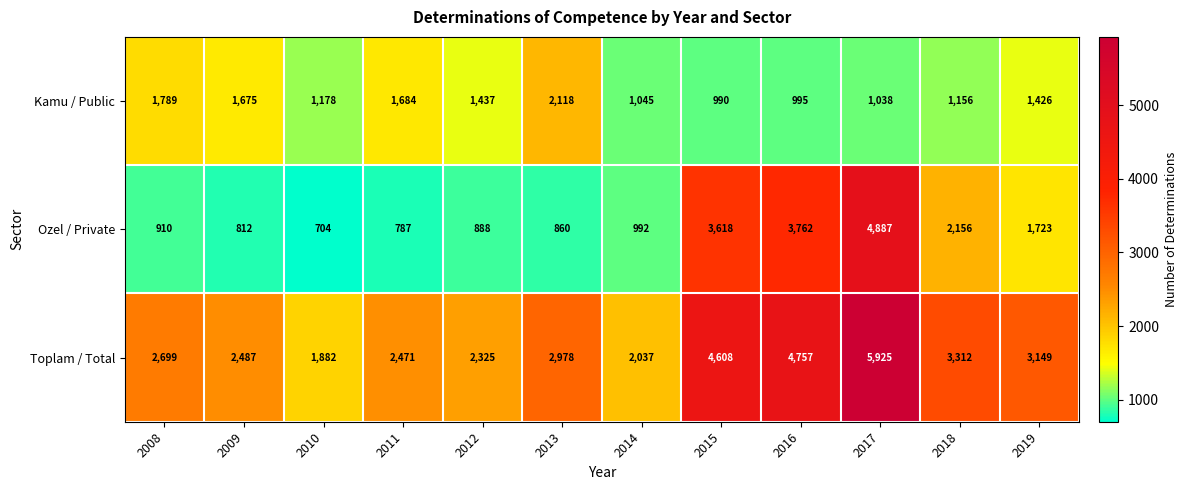

True or false: Toplam / Total has a value of 903 at 2014.

False